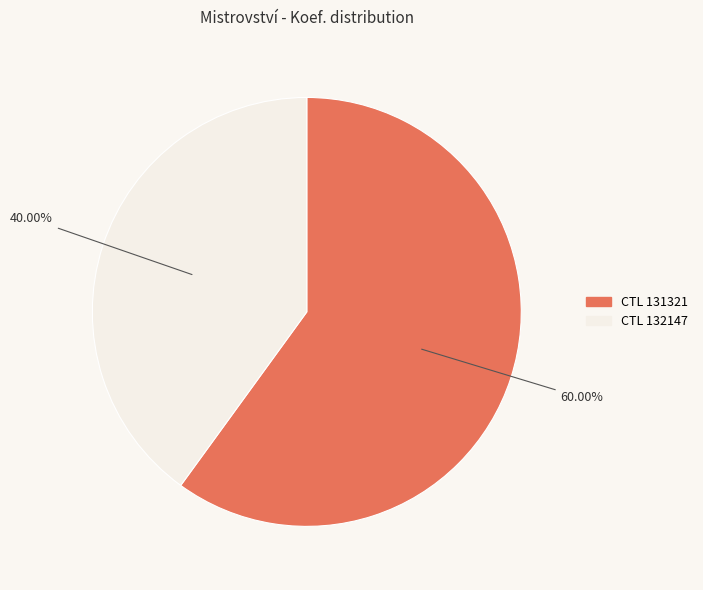

To the nearest percent, what is the average slice percentage?

50%